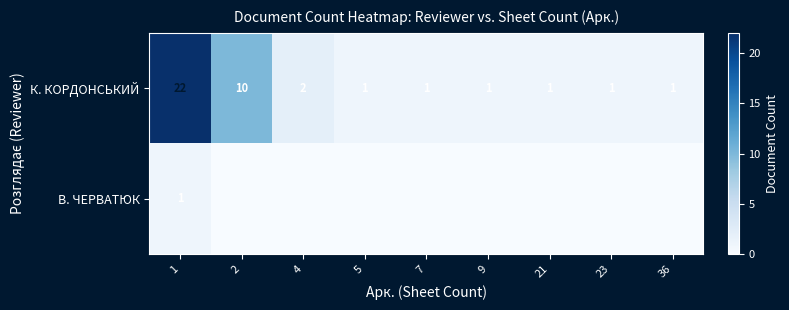

At 1, list the series in order from smallest to largest.

В. ЧЕРВАТЮК, К. КОРДОНСЬКИЙ